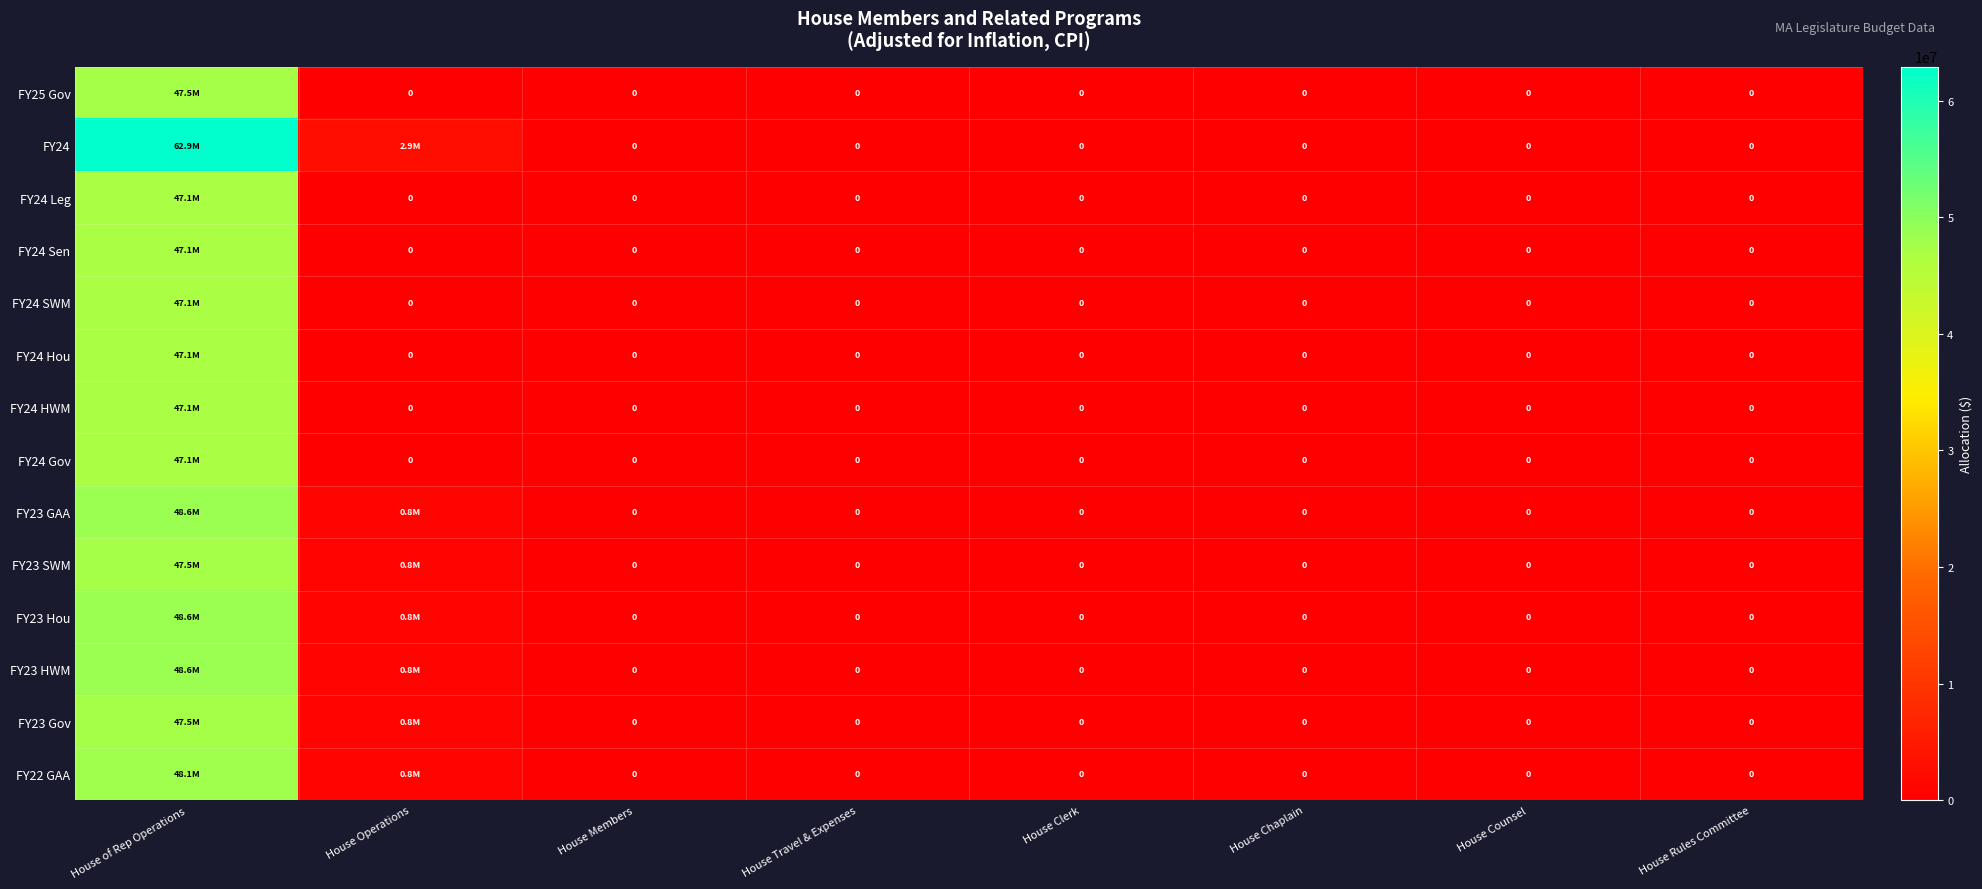

Is it true that FY24 Hou equals -25010635 at House Rules Committee?

False